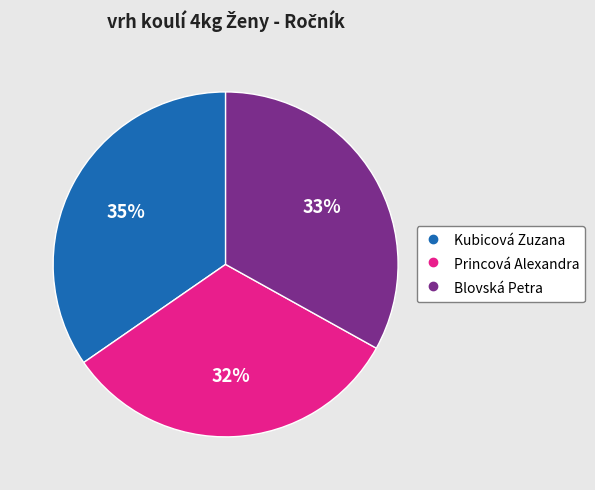

True or false: Blovská Petra accounts for 33% of the total.

True